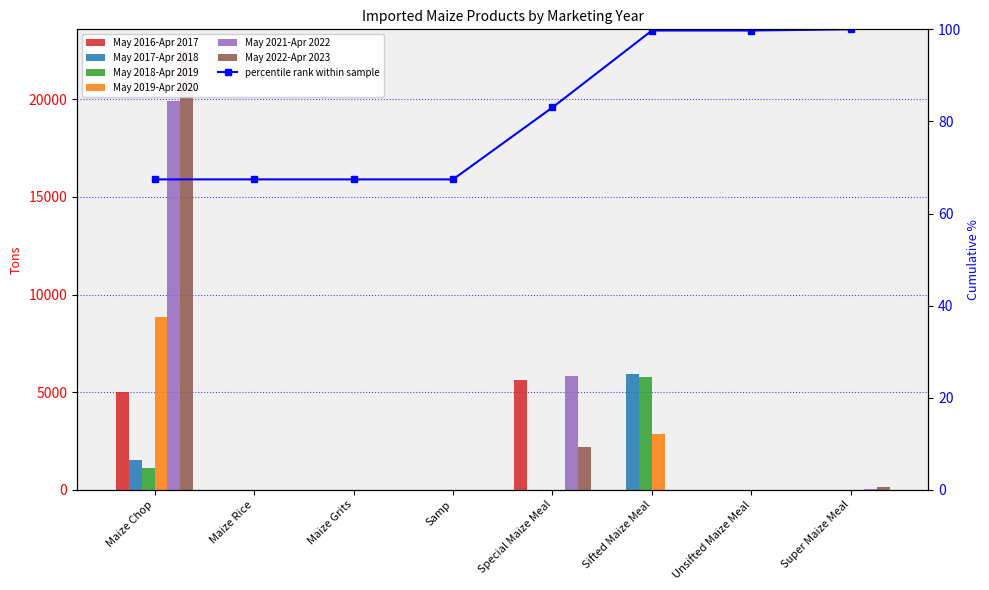

Reading left to right, extract all data points from this chart.

May 2016-Apr 2017: Maize Chop=4985	Maize Rice=0	Maize Grits=0	Samp=0	Special Maize Meal=5618	Sifted Maize Meal=0	Unsifted Maize Meal=0	Super Maize Meal=0
May 2017-Apr 2018: Maize Chop=1505	Maize Rice=0	Maize Grits=0	Samp=0	Special Maize Meal=0	Sifted Maize Meal=5942	Unsifted Maize Meal=0	Super Maize Meal=0
May 2018-Apr 2019: Maize Chop=1123	Maize Rice=0	Maize Grits=0	Samp=0	Special Maize Meal=0	Sifted Maize Meal=5768	Unsifted Maize Meal=0	Super Maize Meal=3
May 2019-Apr 2020: Maize Chop=8861	Maize Rice=0	Maize Grits=0	Samp=0	Special Maize Meal=0	Sifted Maize Meal=2869	Unsifted Maize Meal=0	Super Maize Meal=11
May 2021-Apr 2022: Maize Chop=19903	Maize Rice=0	Maize Grits=0	Samp=0	Special Maize Meal=5823	Sifted Maize Meal=0	Unsifted Maize Meal=0	Super Maize Meal=51
May 2022-Apr 2023: Maize Chop=22467	Maize Rice=0	Maize Grits=0	Samp=0	Special Maize Meal=2206	Sifted Maize Meal=0	Unsifted Maize Meal=0	Super Maize Meal=159